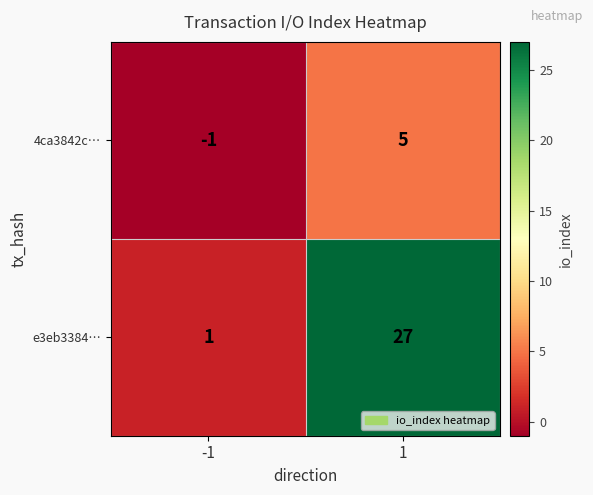

The 4ca3842c… series shows 5 at 1. True or false?

True